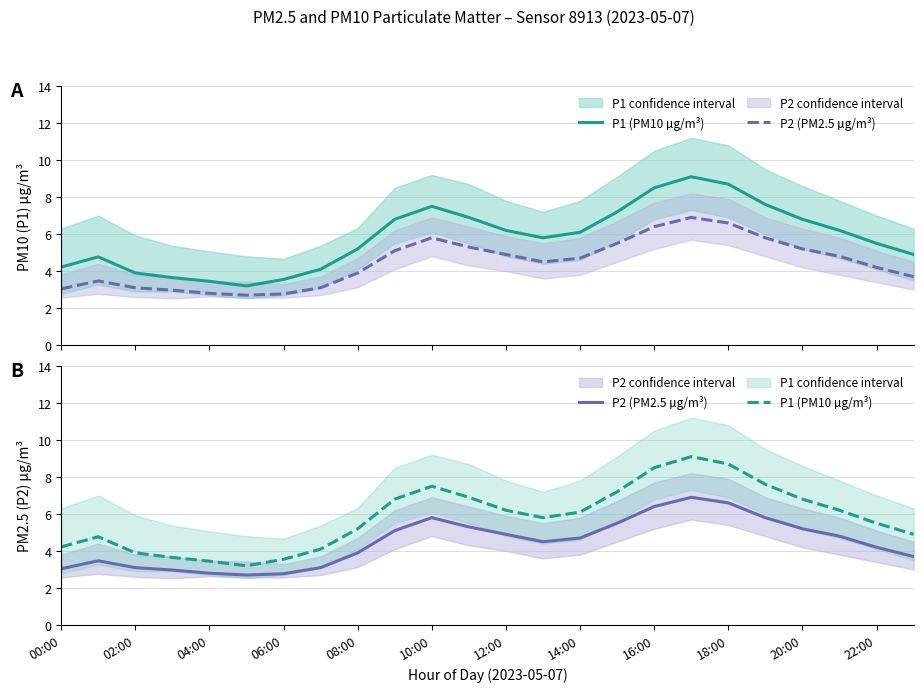

What position from the left is 06:00?

4